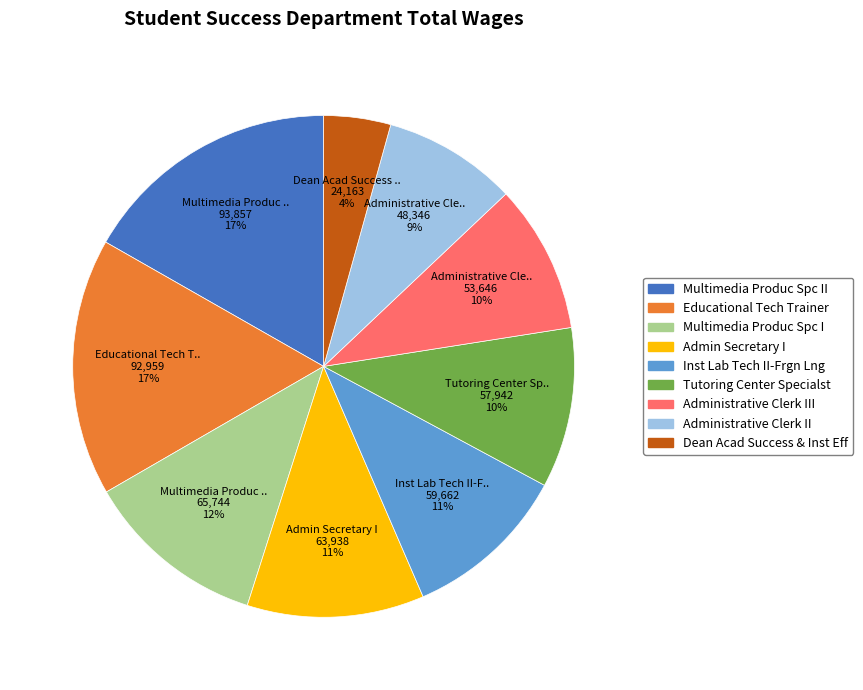

Is there any slice that represents more than half of the pie?

No